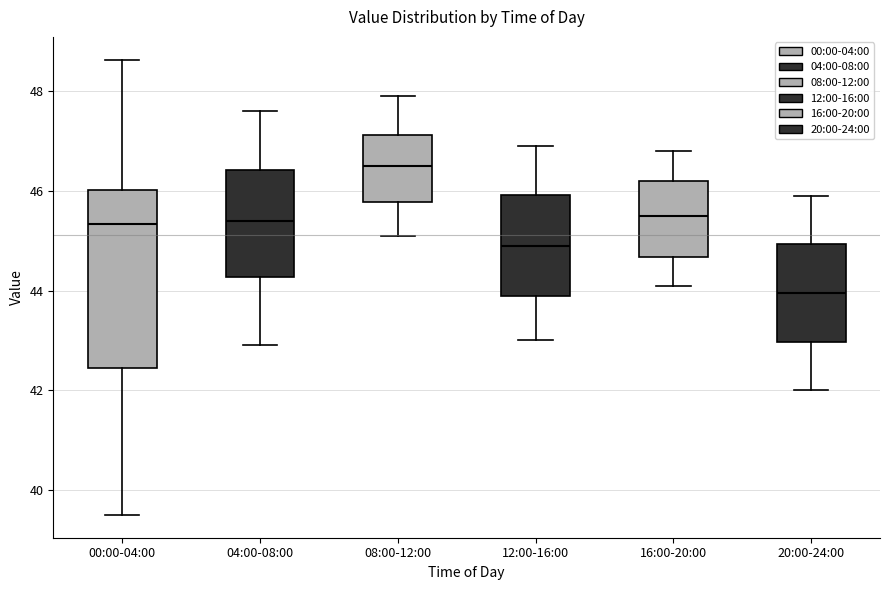

Reading left to right, read every box against the y-axis: the position of its median line, the range the box covers, and the ends of its whiskers. The values are not printed on the chart, so give them approximately, as read against the axis.

00:00-04:00: median 45.4, box 42.4 to 46.0, whiskers 39.6 to 48.6
04:00-08:00: median 45.4, box 44.2 to 46.4, whiskers 43.0 to 47.6
08:00-12:00: median 46.6, box 45.8 to 47.2, whiskers 45.2 to 48.0
12:00-16:00: median 45.0, box 44.0 to 46.0, whiskers 43.0 to 47.0
16:00-20:00: median 45.6, box 44.6 to 46.2, whiskers 44.2 to 46.8
20:00-24:00: median 44.0, box 43.0 to 45.0, whiskers 42.0 to 46.0